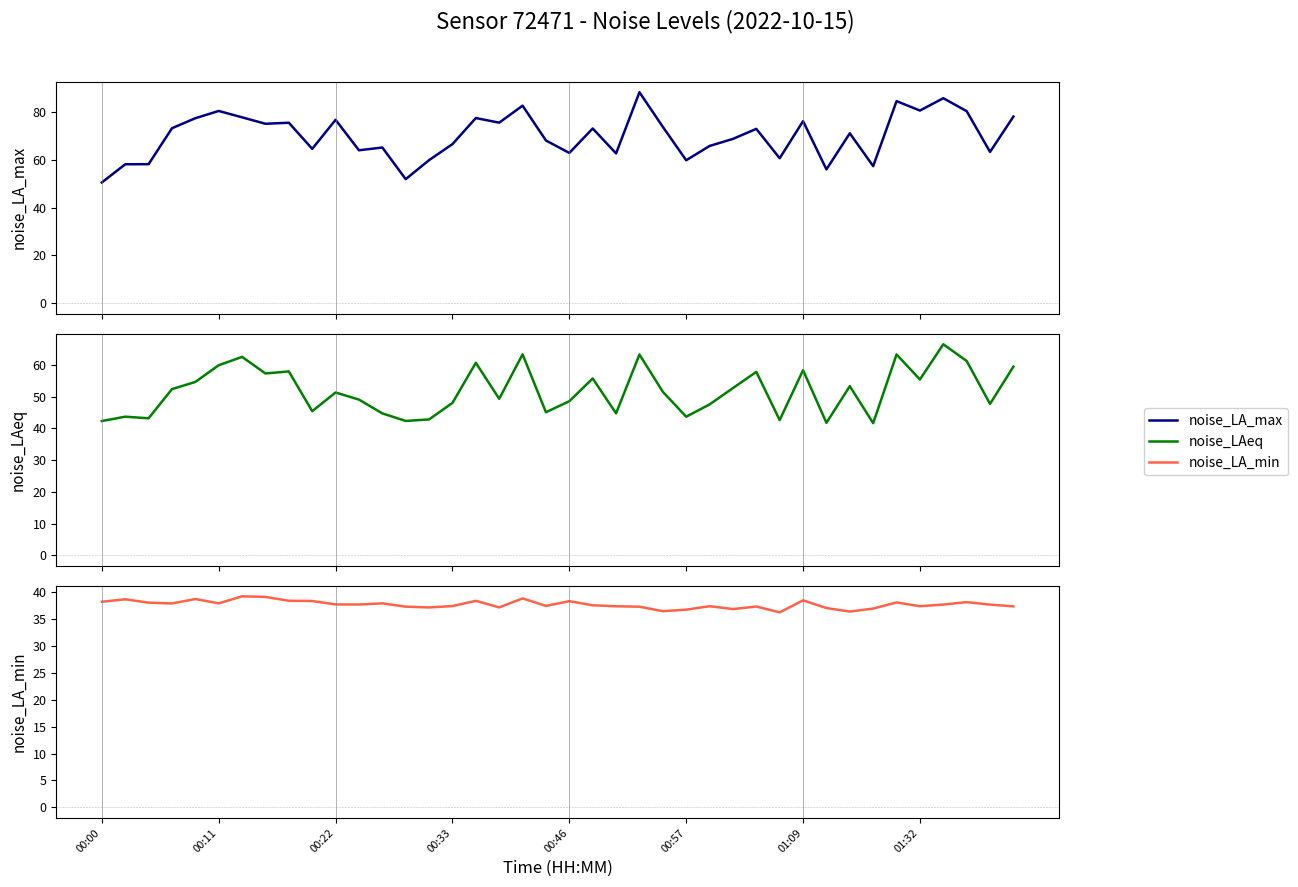

Is the value of noise_LA_min at 11 greater than the value of noise_LA_max at 01:09?

No